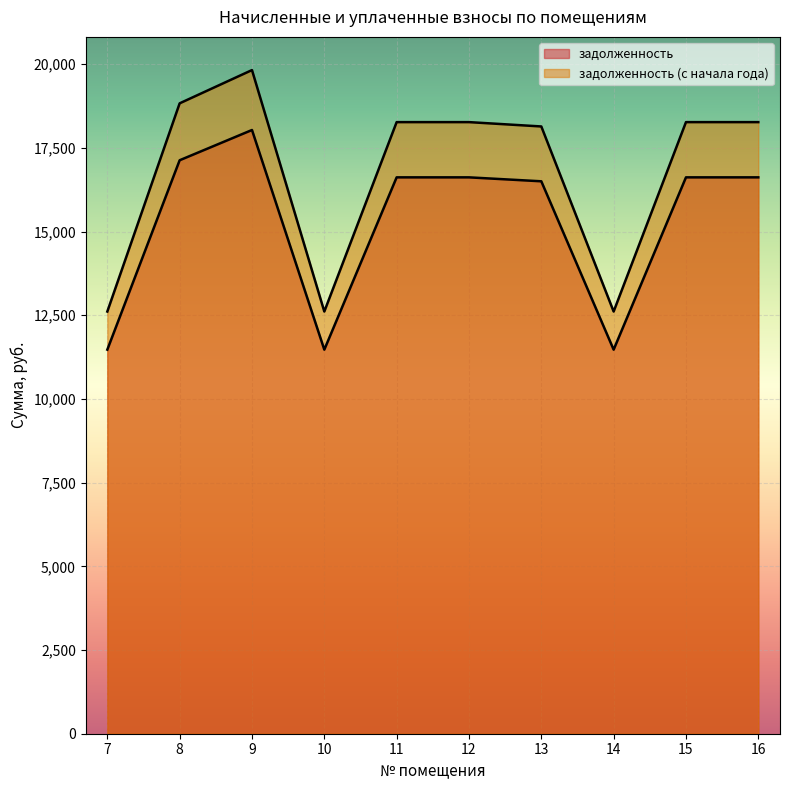

Which label corresponds to the smallest value in the chart?

7